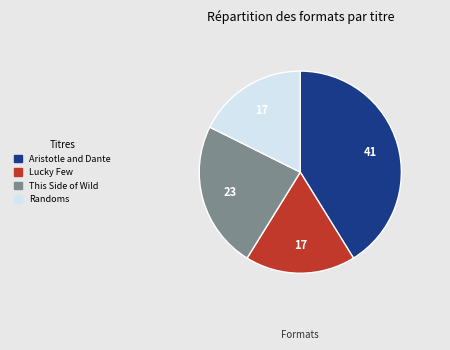

Which has a higher value, This Side of Wild or Lucky Few?

This Side of Wild